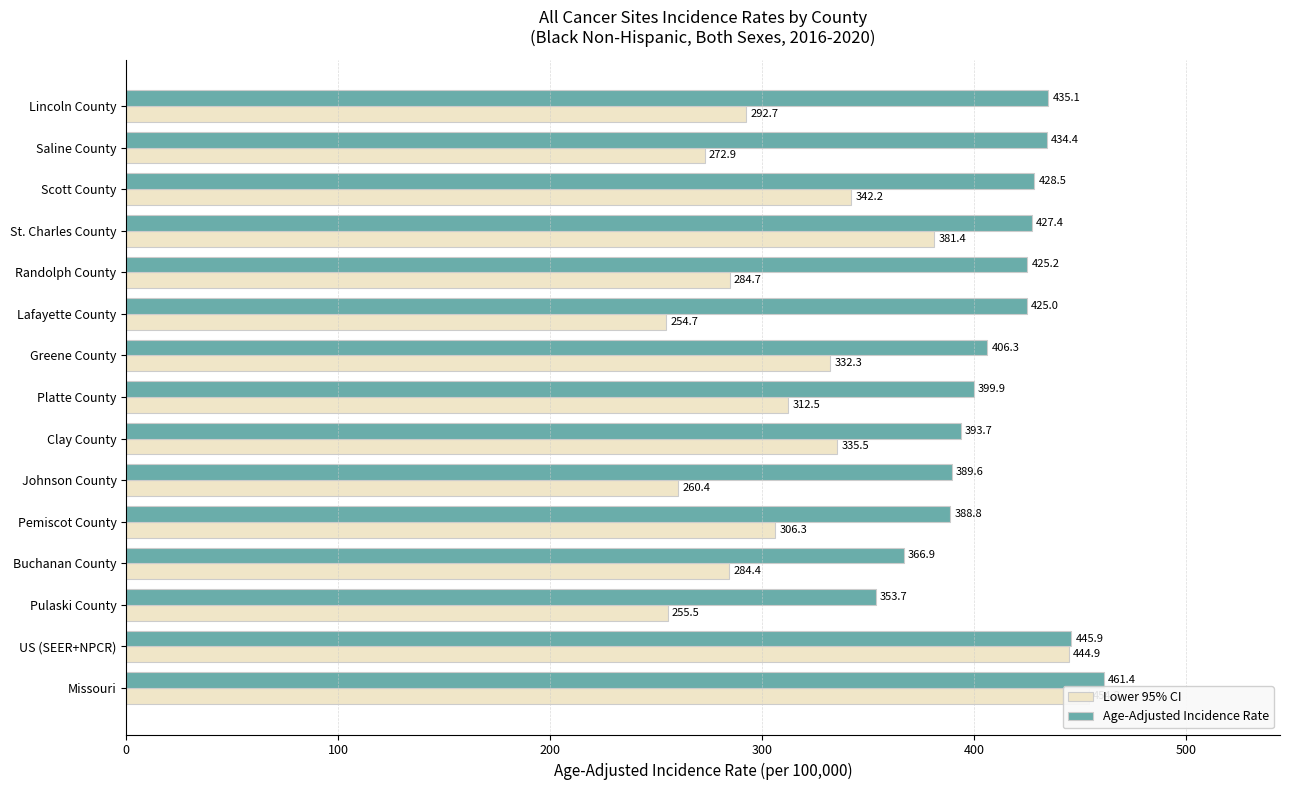

What are all the series names shown in the legend?

Lower 95% CI, Age-Adjusted Incidence Rate